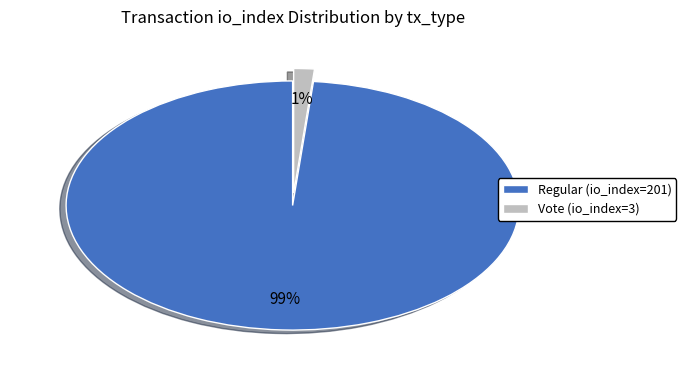

Which category has the smallest portion of the pie?

Vote (io_index=3)